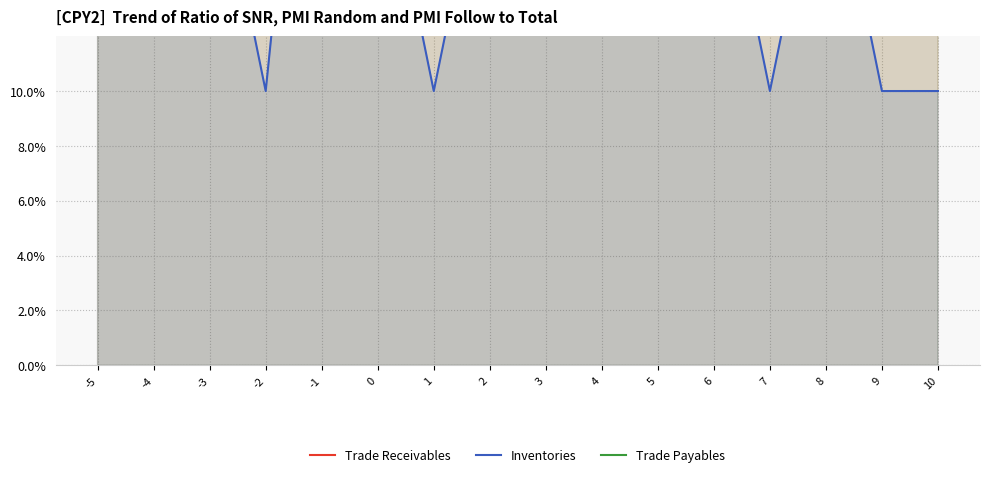

What is the total value across all series at -4?

10.9